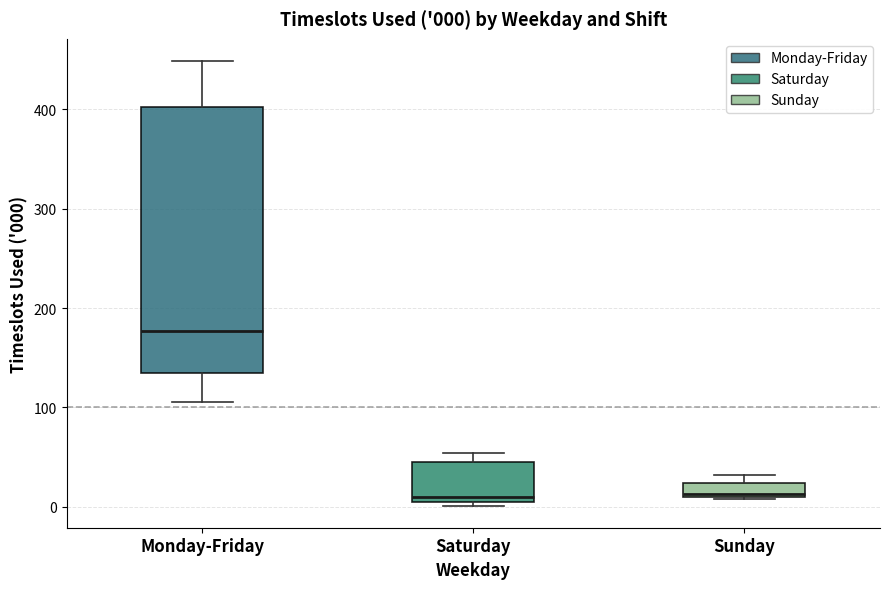

Which box is the tallest, from its lower edge to its upper edge?

Monday-Friday